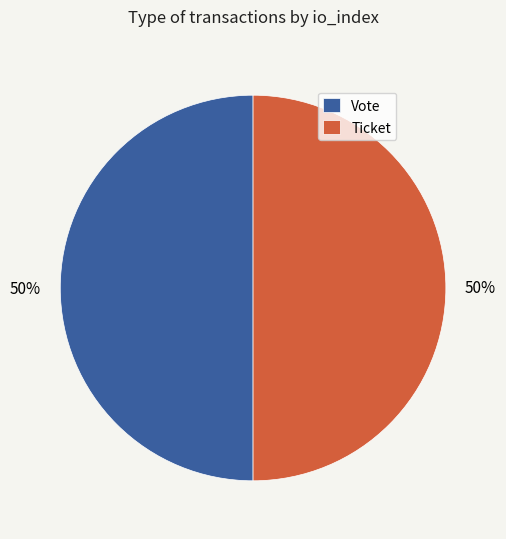

Count the number of slices in the pie.

2